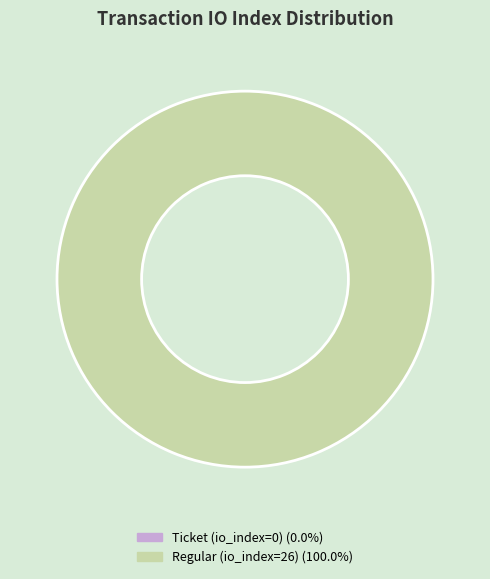

The tx_type: Regular (io_index=26) slice represents 100% of the pie. True or false?

True